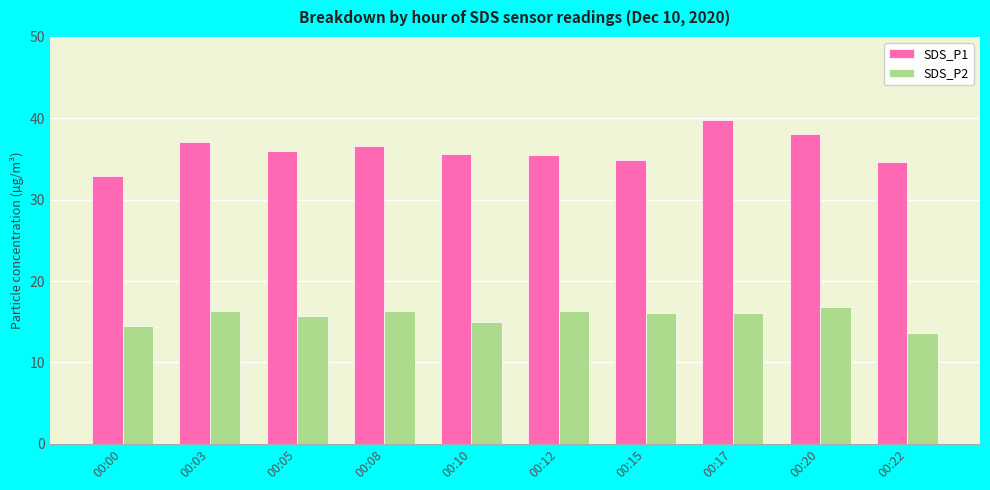

What are all the series names shown in the legend?

SDS_P1, SDS_P2